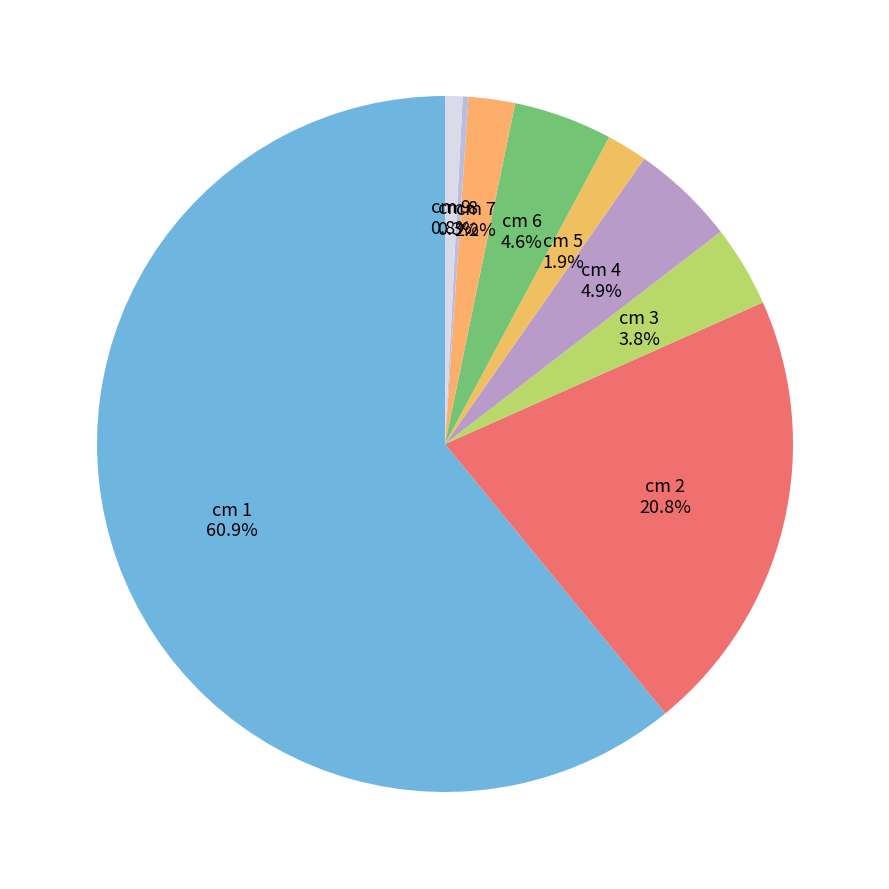

What percentage is NOT represented by cm 2?

79.2%